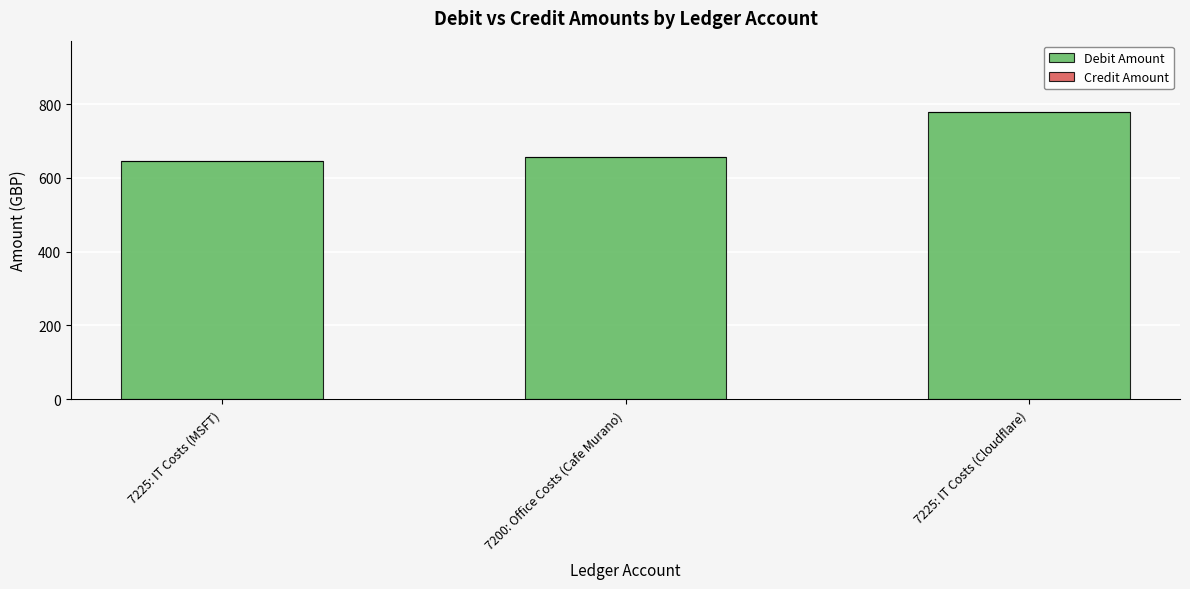

Reading left to right, what are all the values shown in this chart?

645.0	657.5	777.3